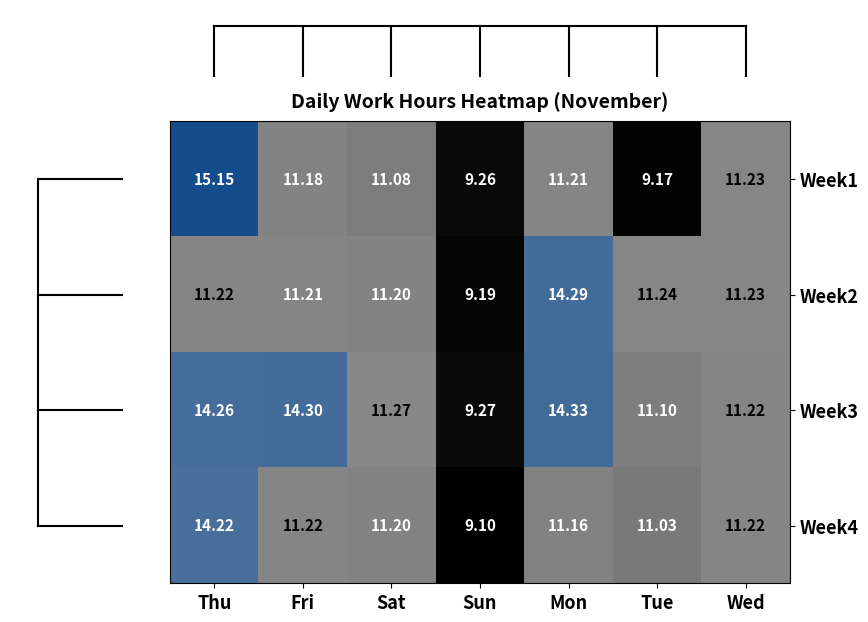

At which label does Week3 first exceed 11?

Thu